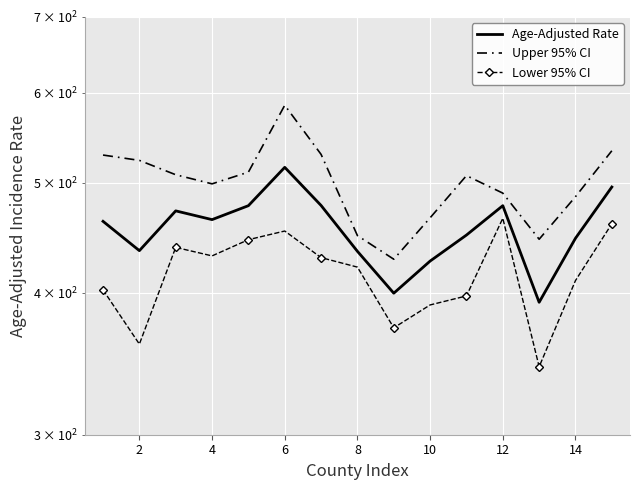

Which series has the largest total across all categories?

Upper 95% CI